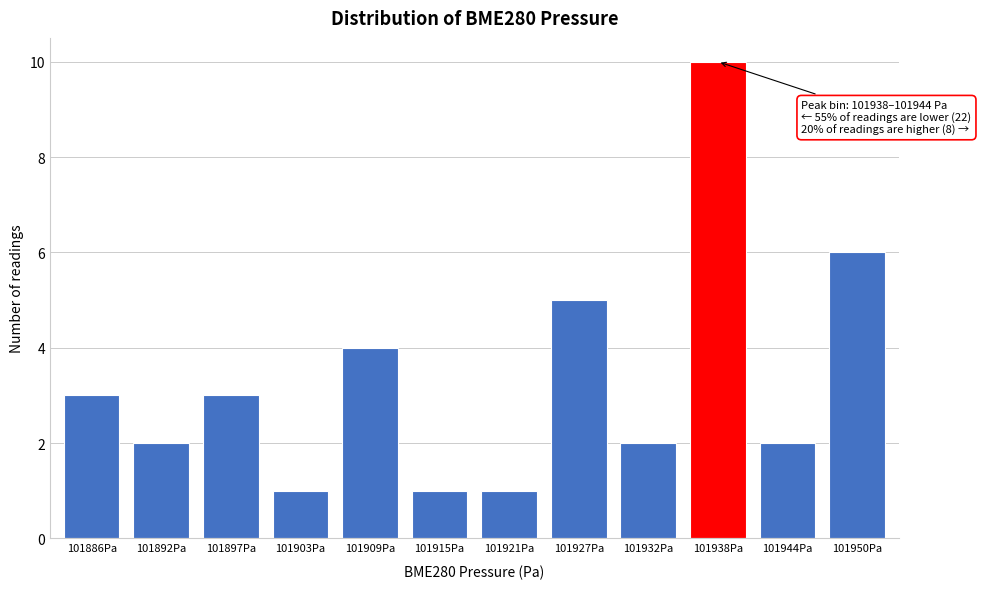

Reading left to right, what are all the values shown in this chart?

3	2	3	1	4	1	1	5	2	10	2	6